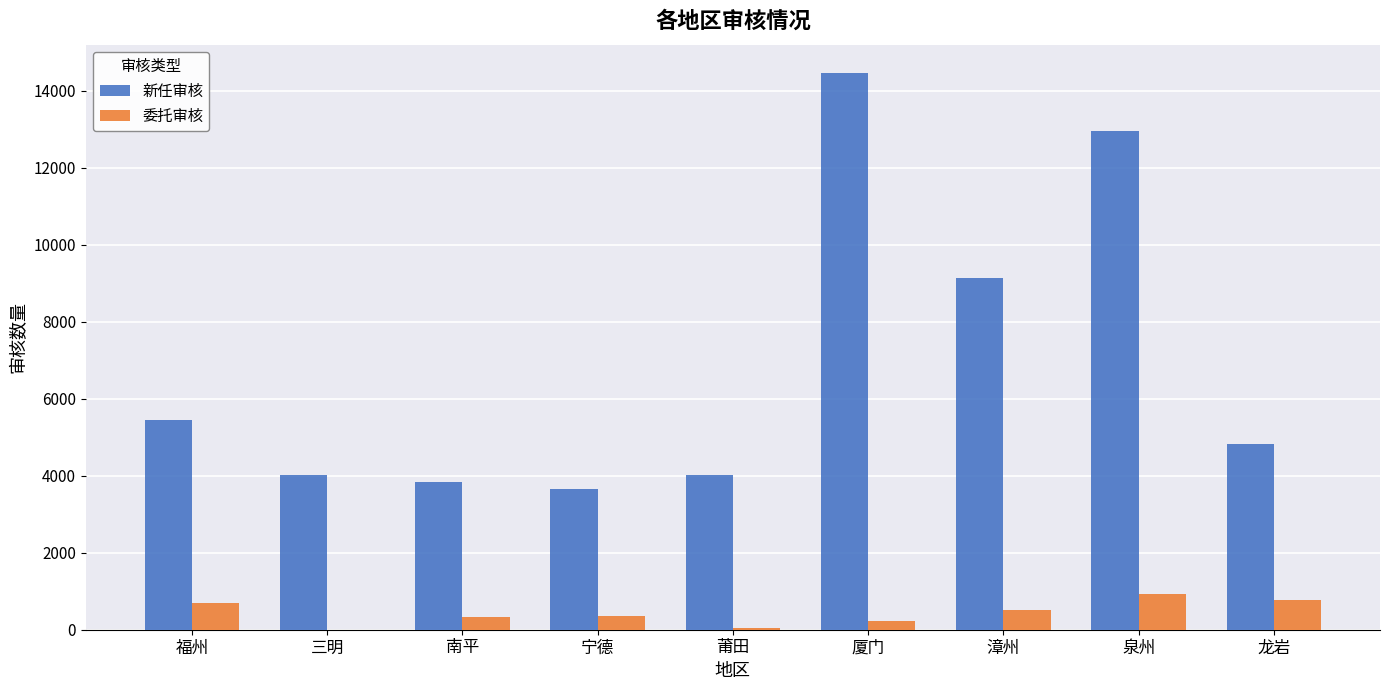

Are the bars horizontal?

No